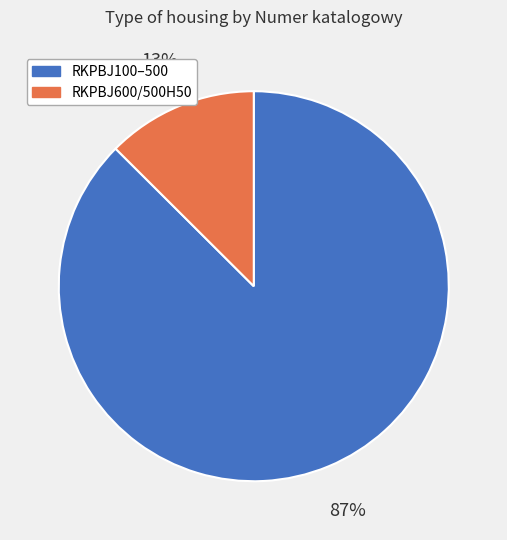

To the nearest percent, what is the average slice percentage?

50%